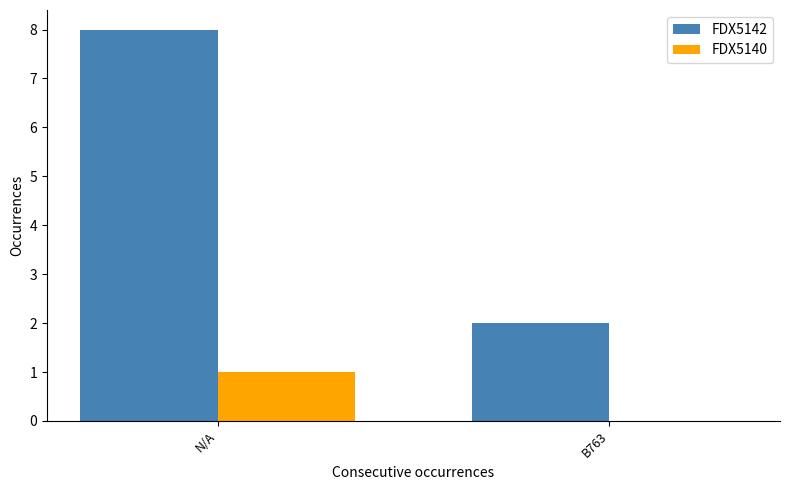

Is it true that FDX5140 equals 0 at B763?

True